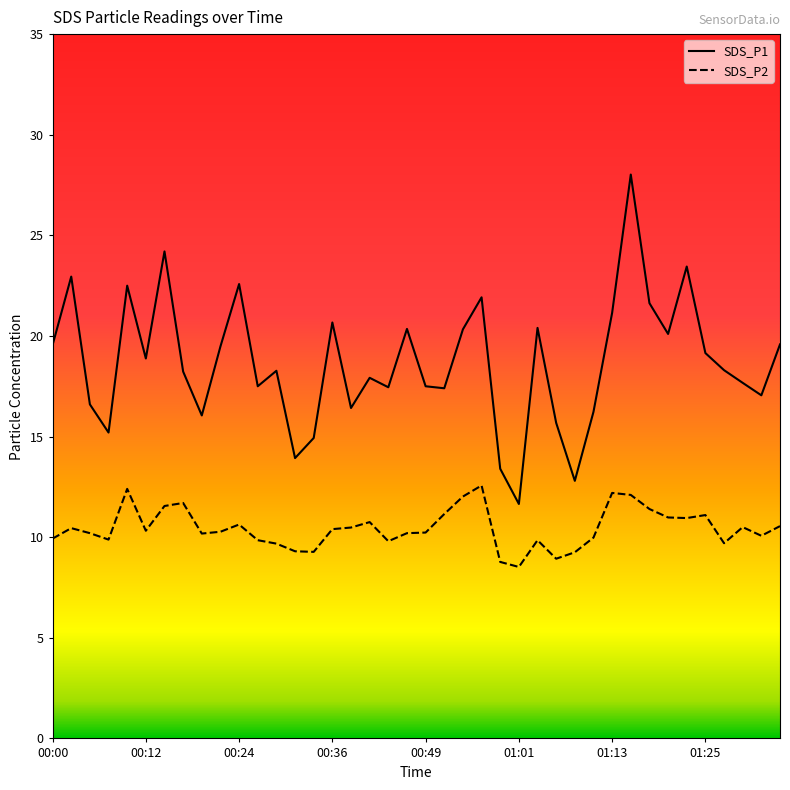

List the series in order of their overall mean, highest first.

SDS_P1, SDS_P2